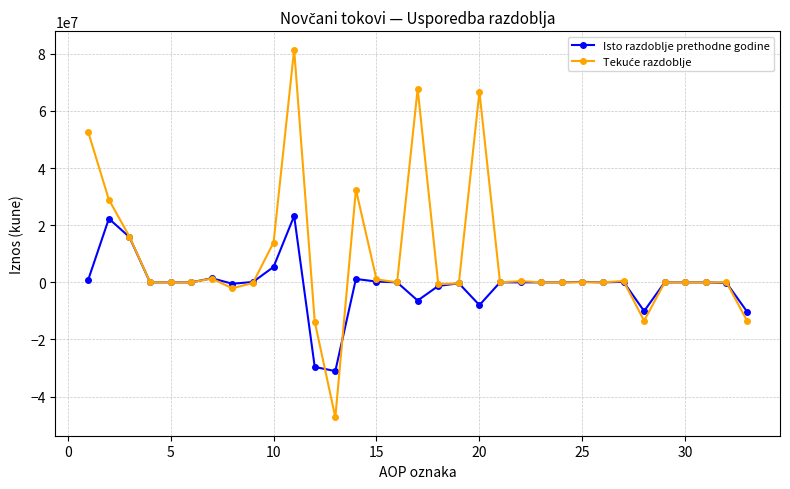

What is the maximum value shown in the chart?

81520710